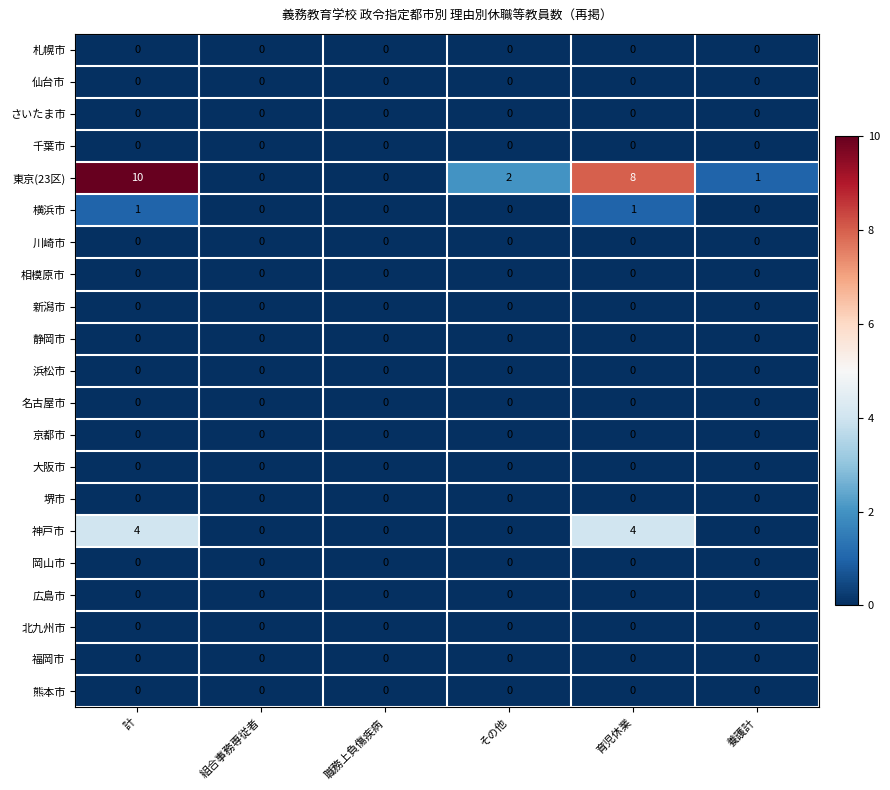

Which series changed the most between 職務上負傷疾病 and 育児休業?

東京(23区)